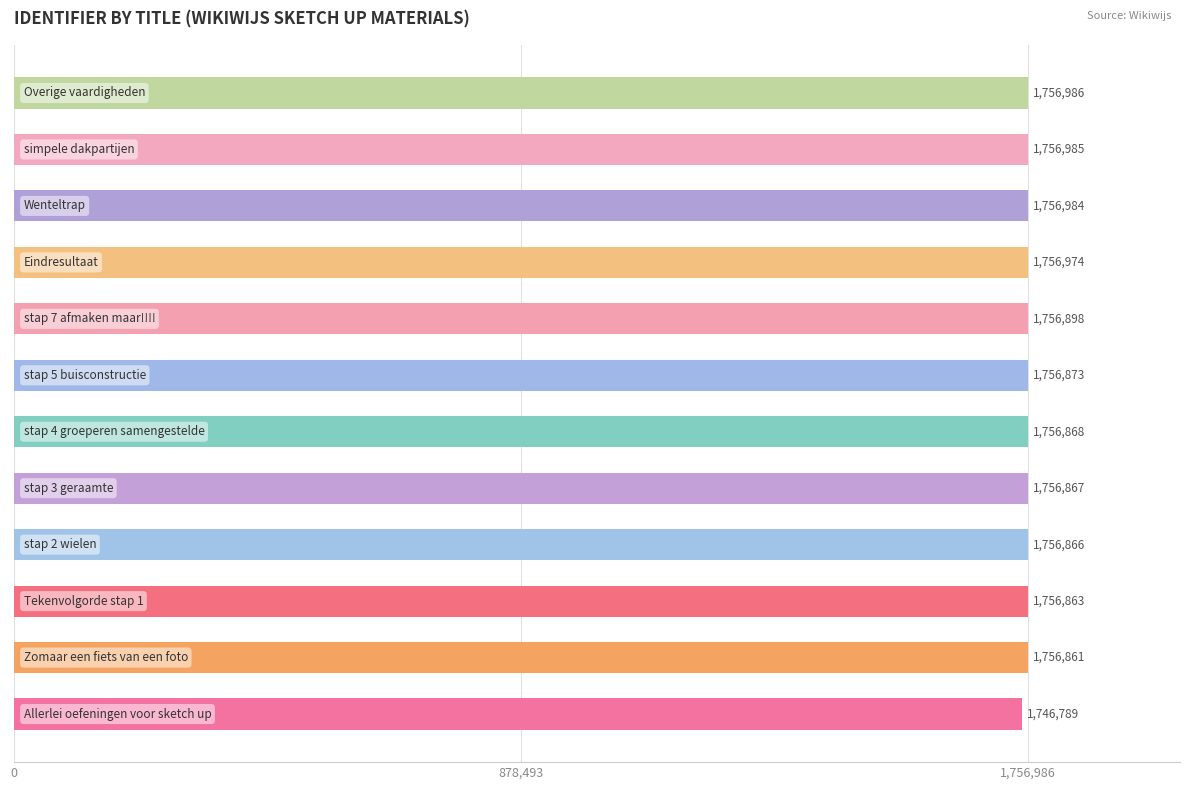

What is the minimum value shown in the chart?

1746789